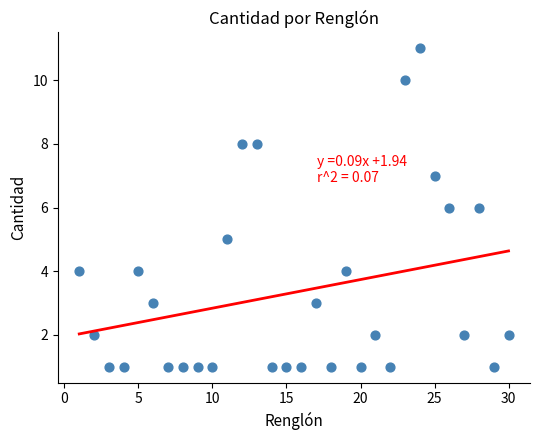

What is the range of Y values (max minus min)?

10